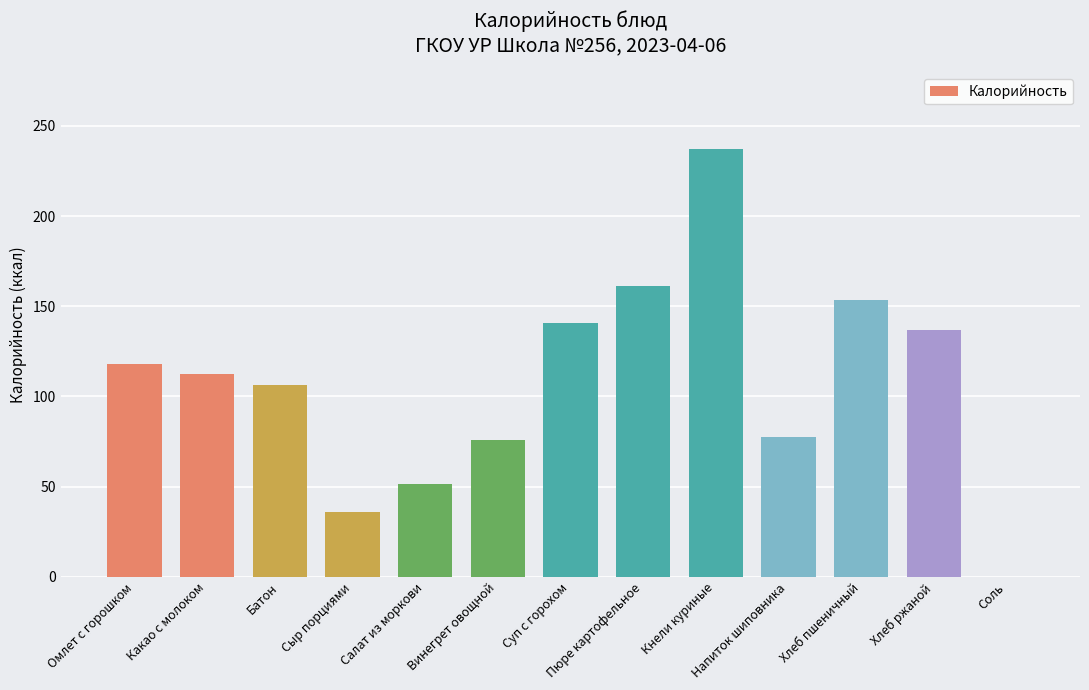

The chart shows a value of 140.8 at Суп с горохом. True or false?

True